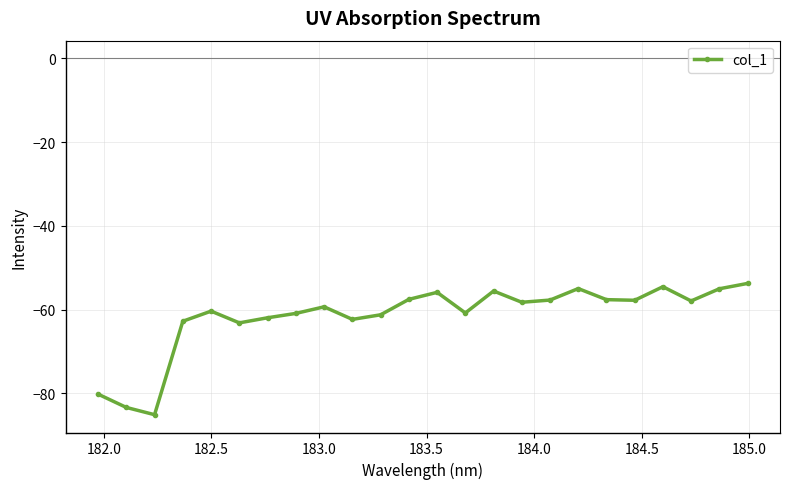

What is the maximum value shown in the chart?

-53.8